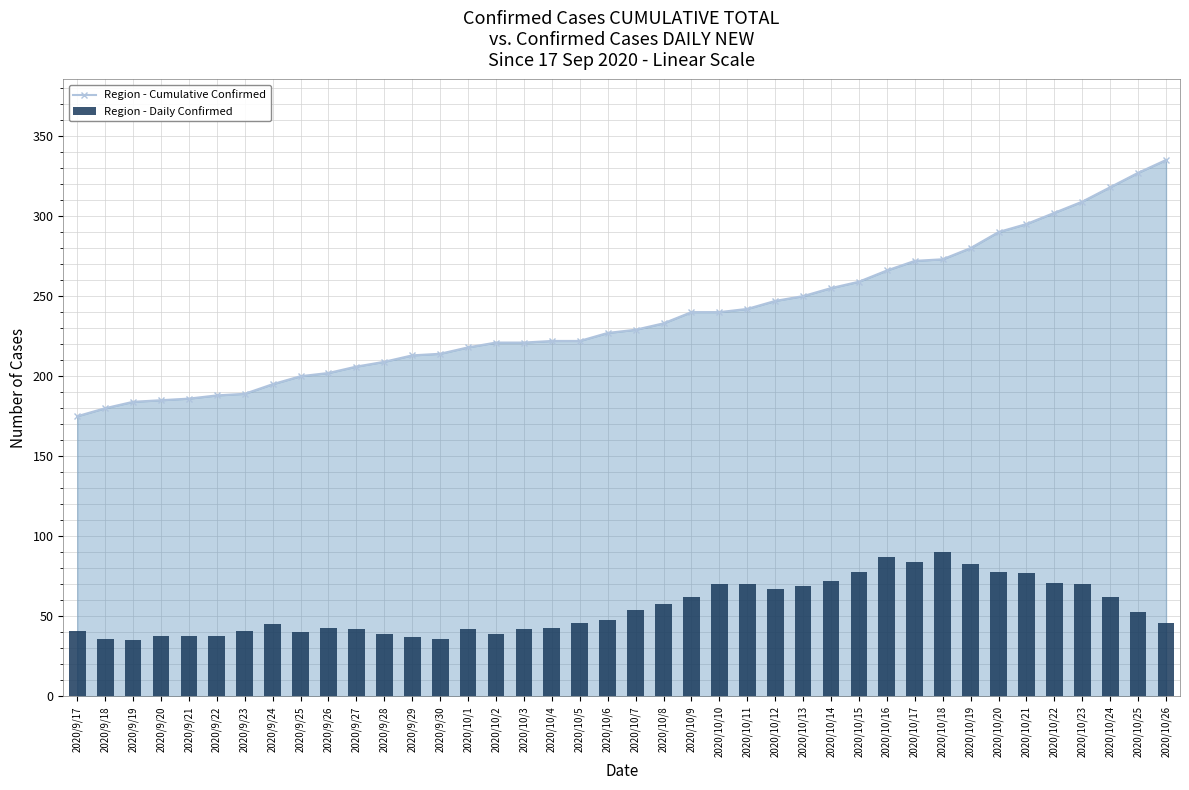

Reading left to right, transcribe all the data shown in this chart.

Region - Cumulative Confirmed: 175	180	184	185	186	188	189	195	200	202	206	209	213	214	218	221	221	222	222	227	229	233	240	240	242	247	250	255	259	266	272	273	280	290	295	302	309	318	327	335
Region - Daily Confirmed: 41	36	35	38	38	38	41	45	40	43	42	39	37	36	42	39	42	43	46	48	54	58	62	70	70	67	69	72	78	87	84	90	83	78	77	71	70	62	53	46